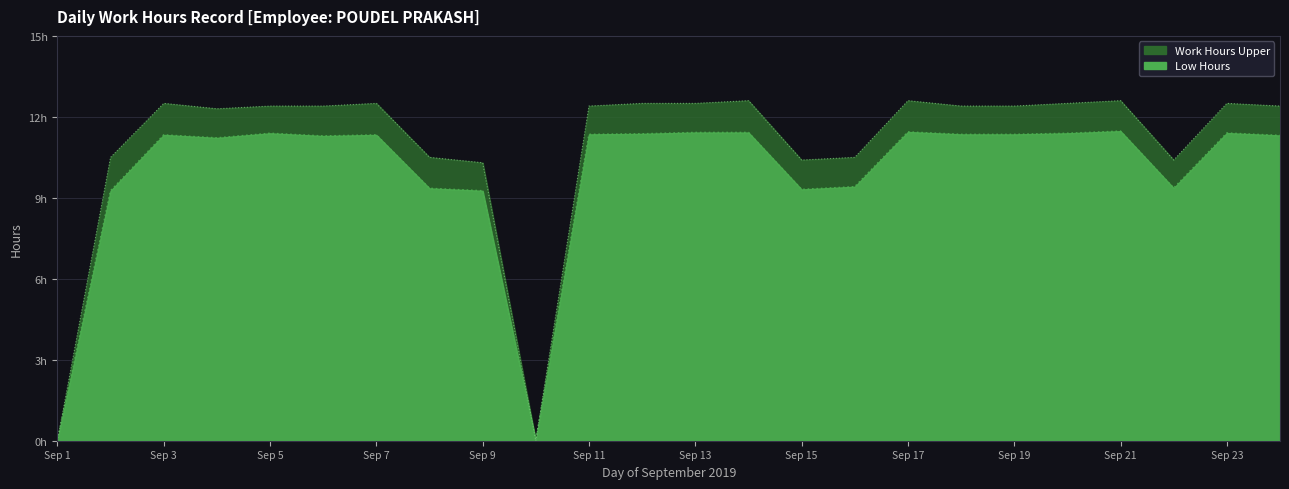

List the series in order of their peak value, lowest first.

Low Hours, Work Hours Upper